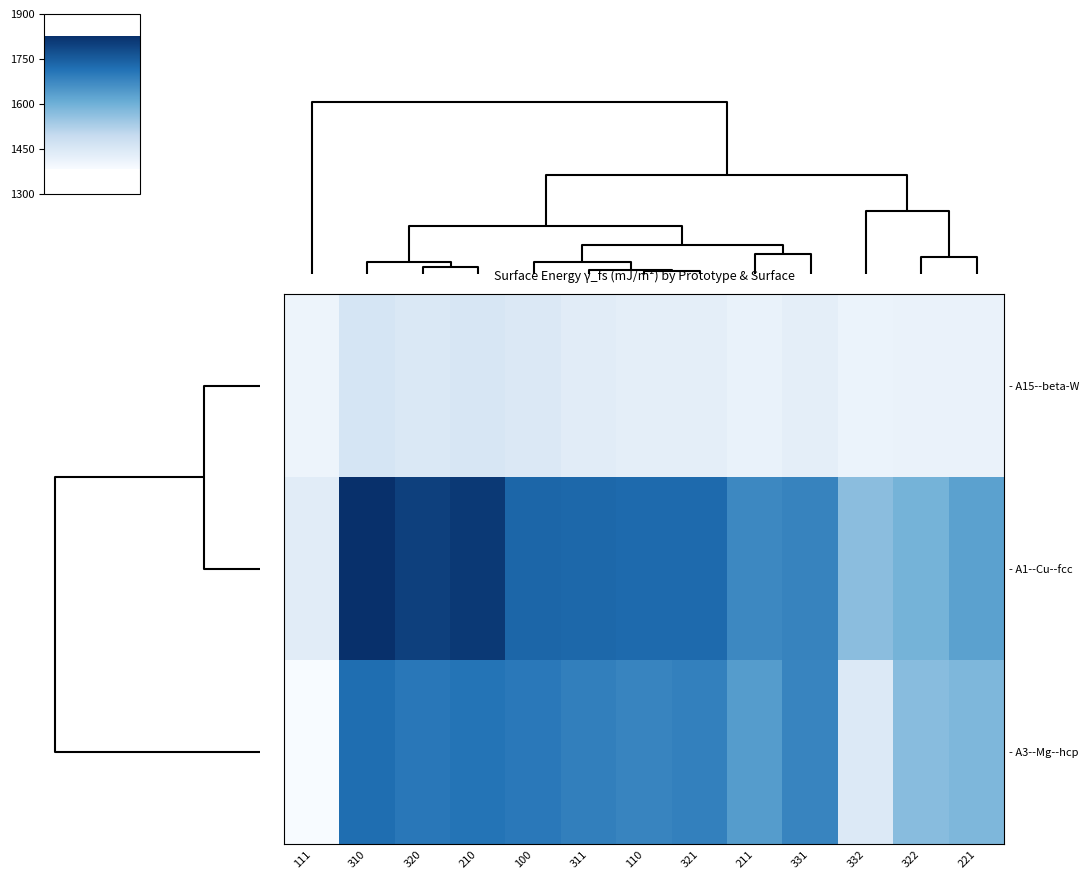

Reading left to right, list all the values displayed in this chart.

- A15--beta-W: 111=1406.4	310=1459.4	320=1449.5	210=1456.4	100=1448.4	311=1434.2	110=1426.9	321=1427.2	211=1415.1	331=1426.3	332=1410.8	322=1413.3	221=1413.8
- A1--Cu--fcc: 111=1433.7	310=1827.2	320=1799.0	210=1811.1	100=1734.6	311=1730.8	110=1727.3	321=1727.8	211=1674.4	331=1682.2	332=1567.5	322=1592.5	221=1629.5
- A3--Mg--hcp: 111=1384.6	310=1720.0	320=1702.8	210=1710.0	100=1702.6	311=1689.2	110=1681.5	321=1687.9	211=1638.7	331=1681.3	332=1444.3	322=1571.3	221=1582.0